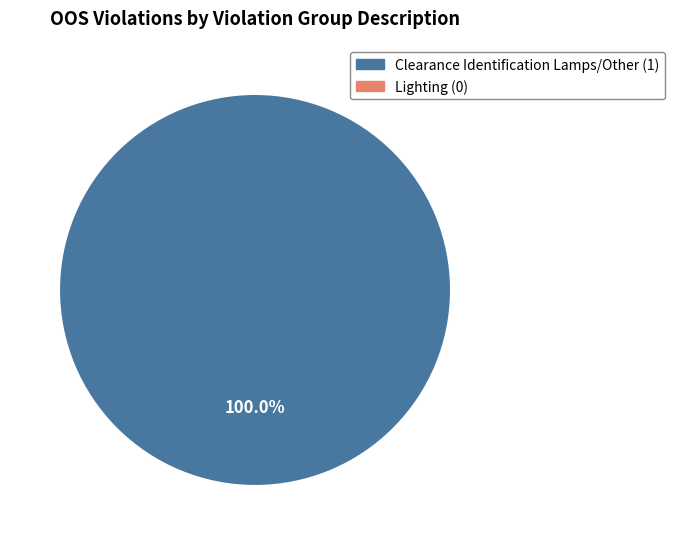

How many slices are in this pie chart?

1